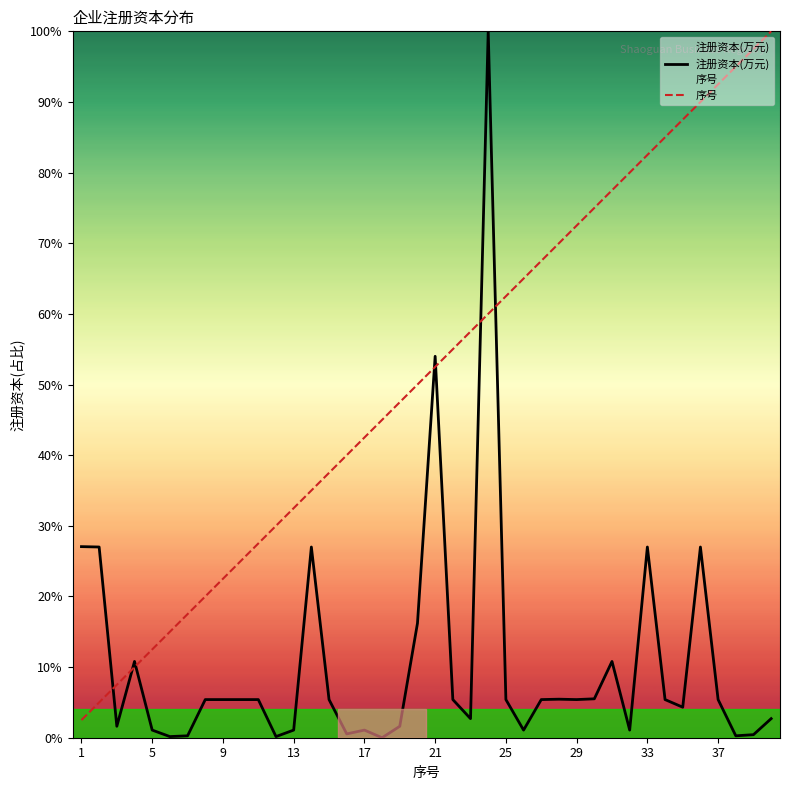

Which series has the largest total across all categories?

序号